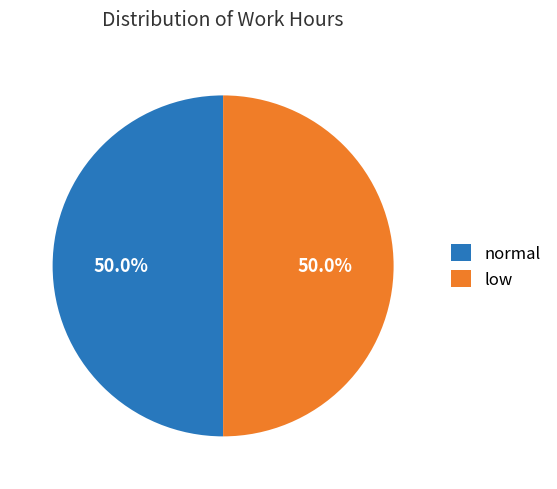

What percentage do normal and low together represent?

100.0%